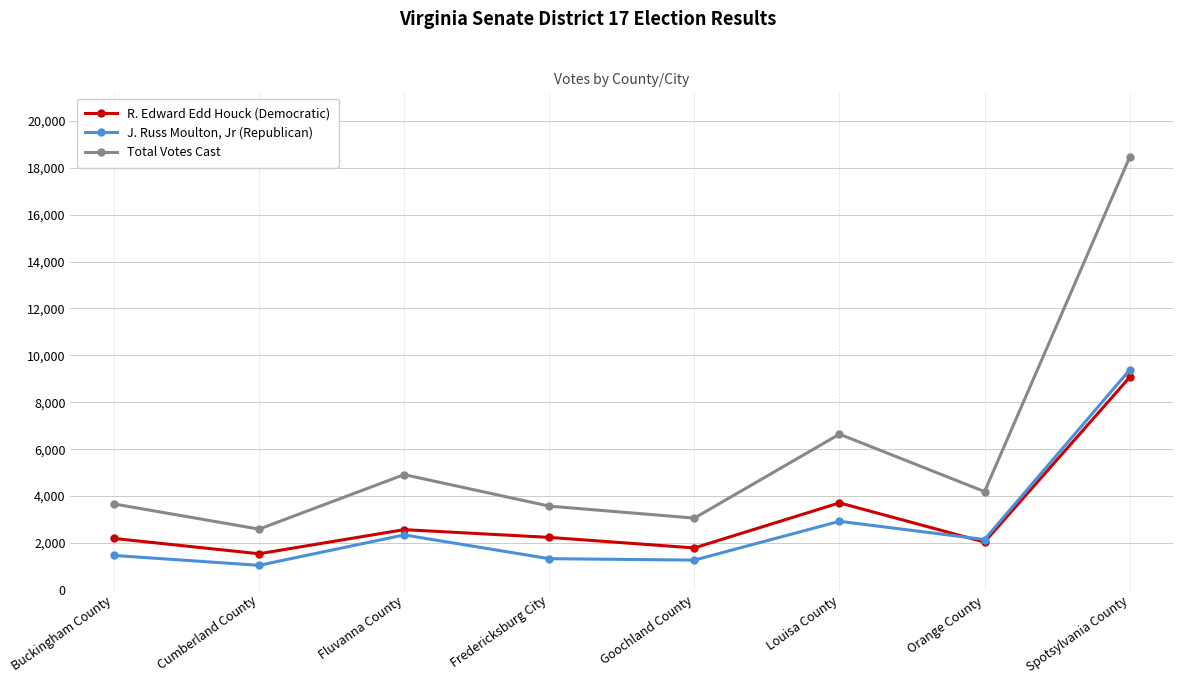

What is the lowest value of the J. Russ Moulton, Jr (Republican) series?

1050